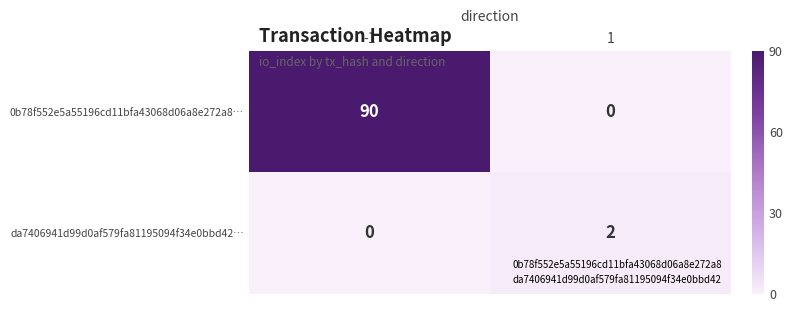

What is the maximum value for 0b78f552e5a55196cd11bfa43068d06a8e272a8…?

90